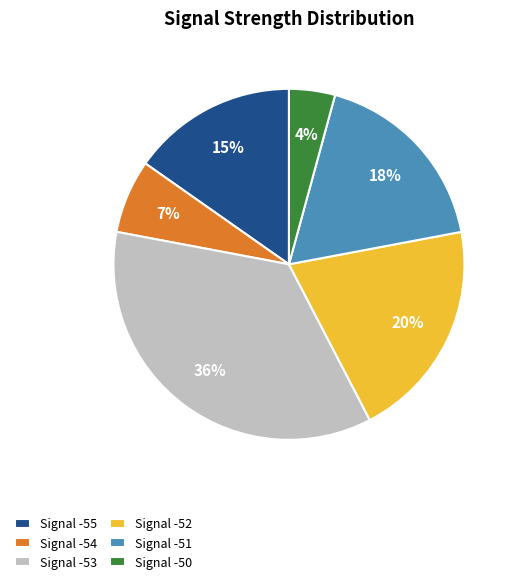

True or false: Signal -50 accounts for 15% of the total.

False